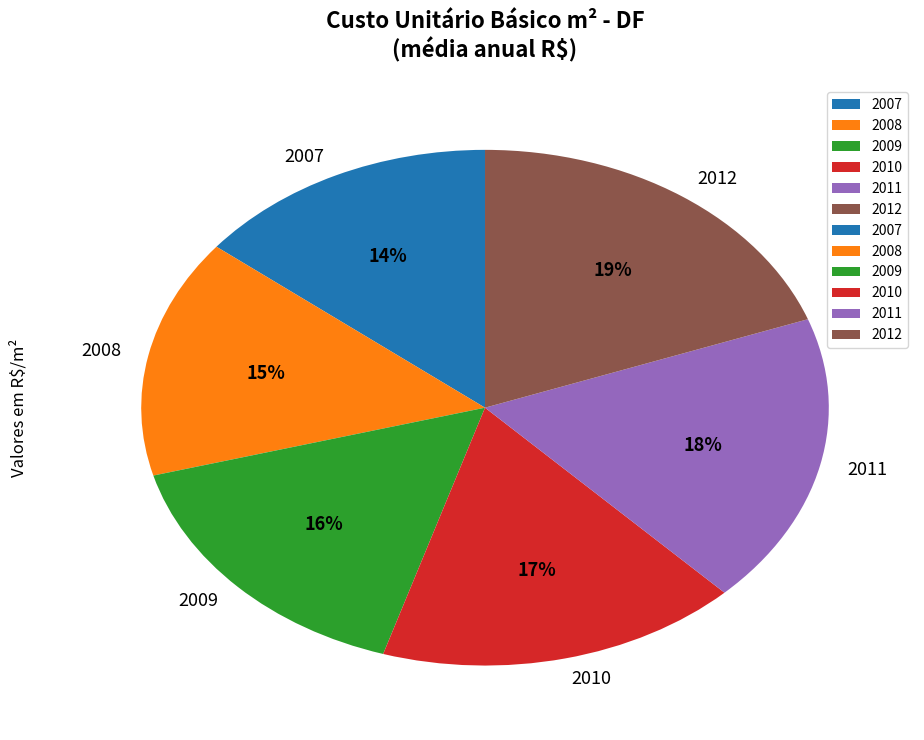

What percentage is the 2010 slice, to the nearest percent?

17%